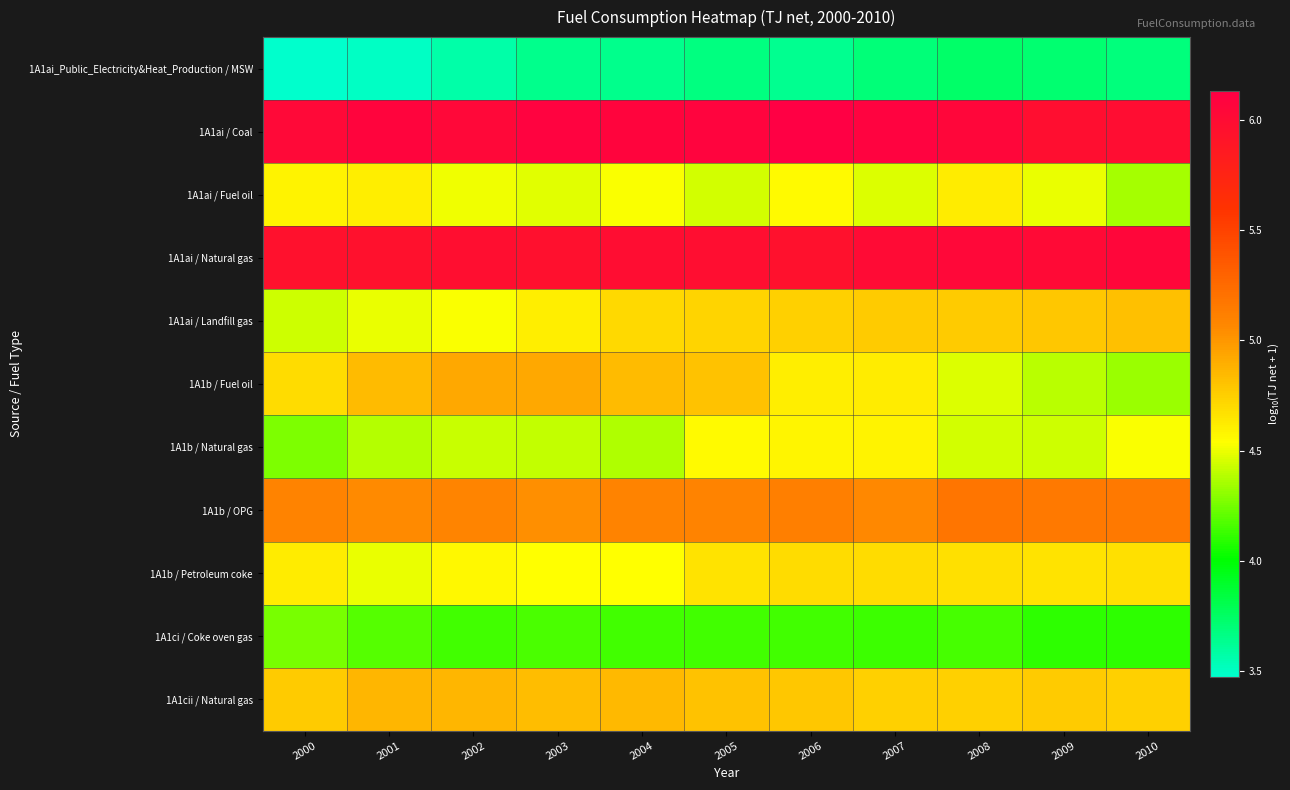

Which category has the lowest value across all series?

2000